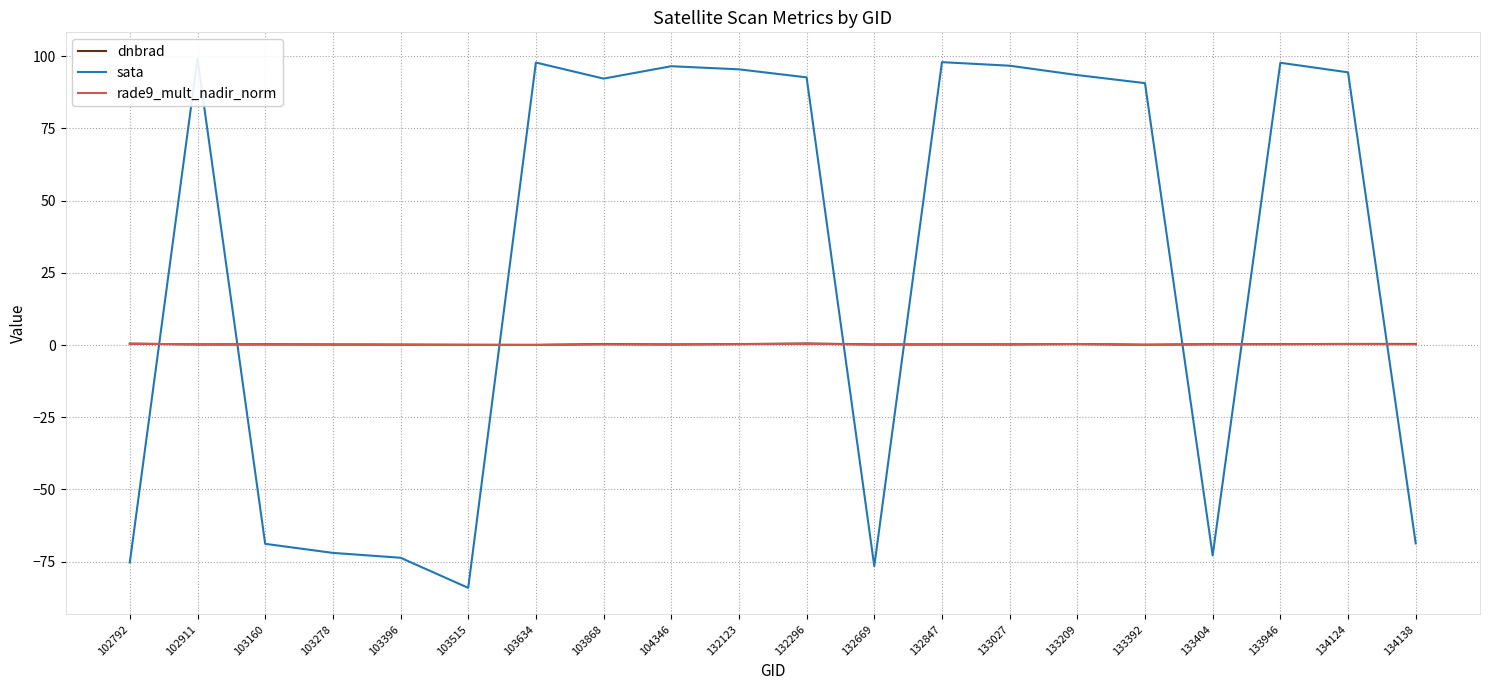

Is the value of dnbrad at 133209 greater than the value of rade9_mult_nadir_norm at 103160?

Yes